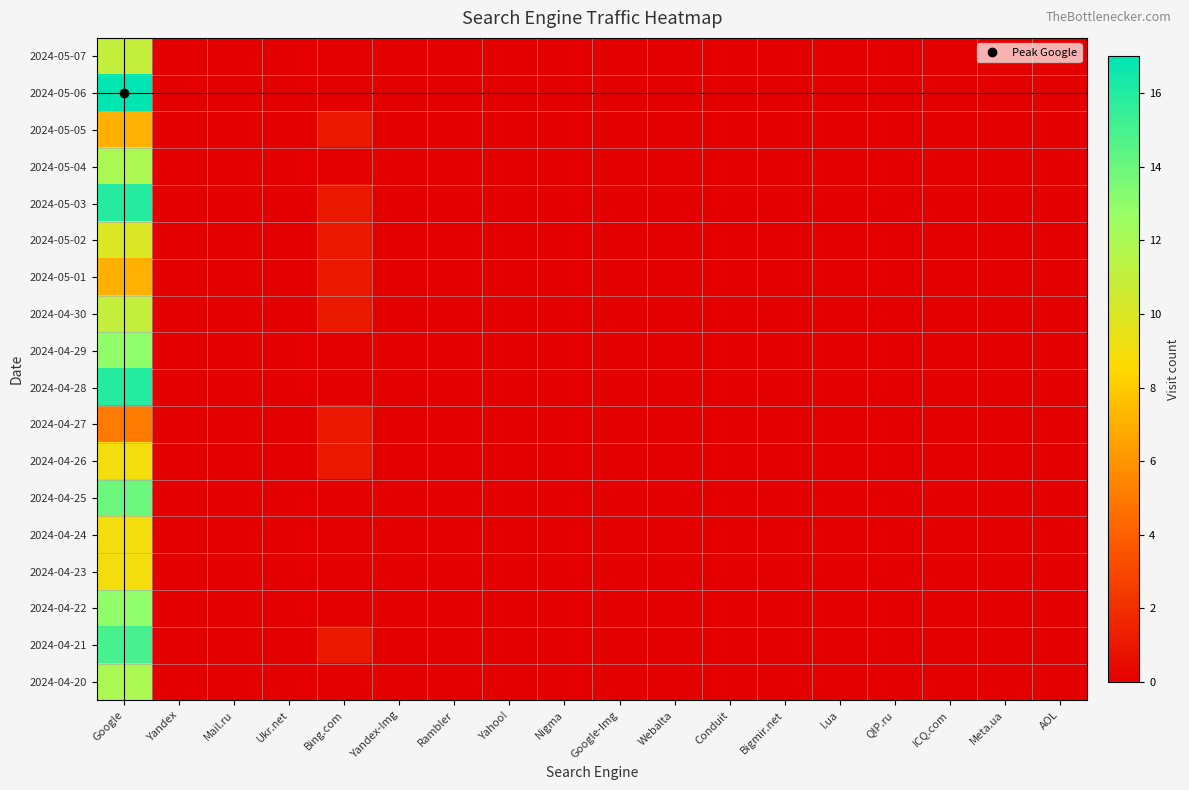

Rank the series by their maximum value, from highest to lowest.

2024-05-06, 2024-05-03, 2024-04-28, 2024-04-21, 2024-04-25, 2024-04-29, 2024-04-22, 2024-05-04, 2024-04-20, 2024-05-07, 2024-04-30, 2024-05-02, 2024-04-26, 2024-04-24, 2024-04-23, 2024-05-05, 2024-05-01, 2024-04-27